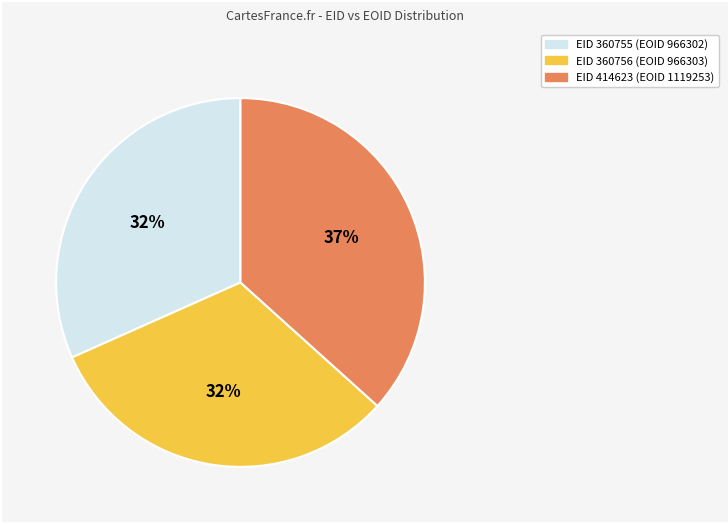

Does any single category account for the majority?

No